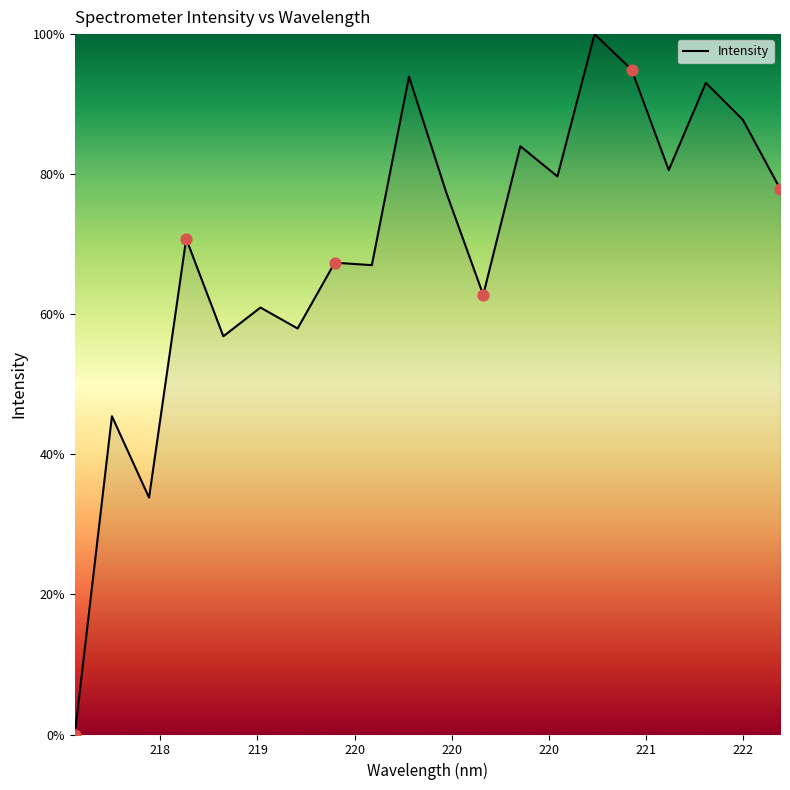

What is the greatest value displayed?

100.0